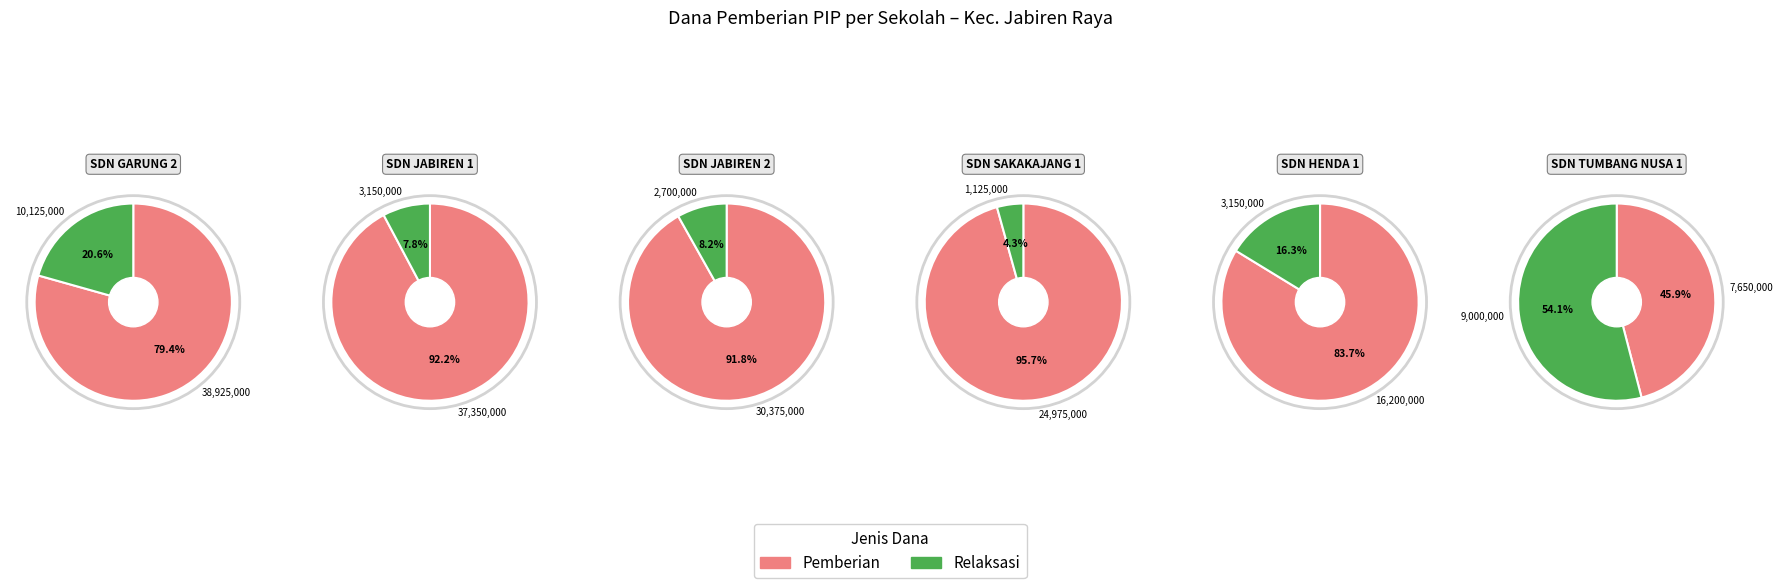

Which series has the widest spread of values?

pemberian